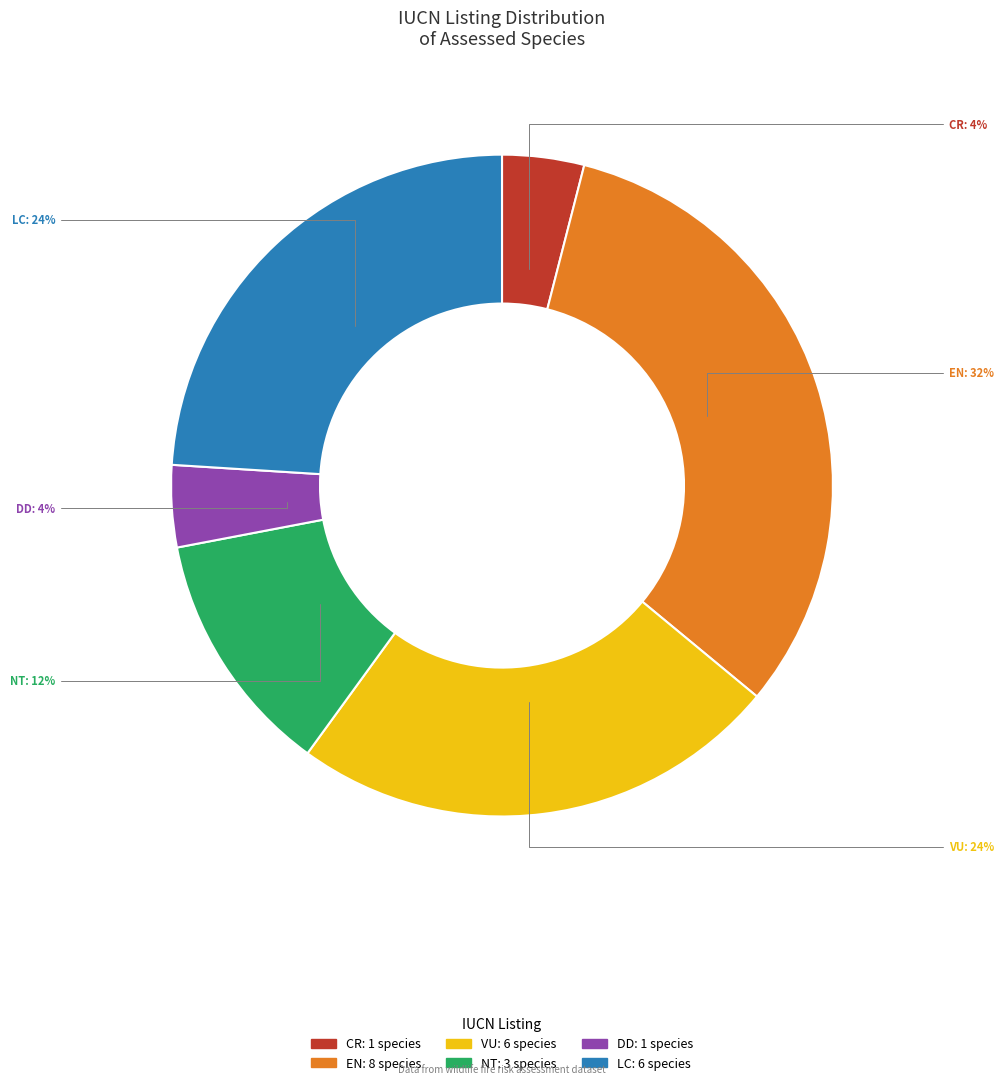

To the nearest percent, what is the average slice percentage?

17%